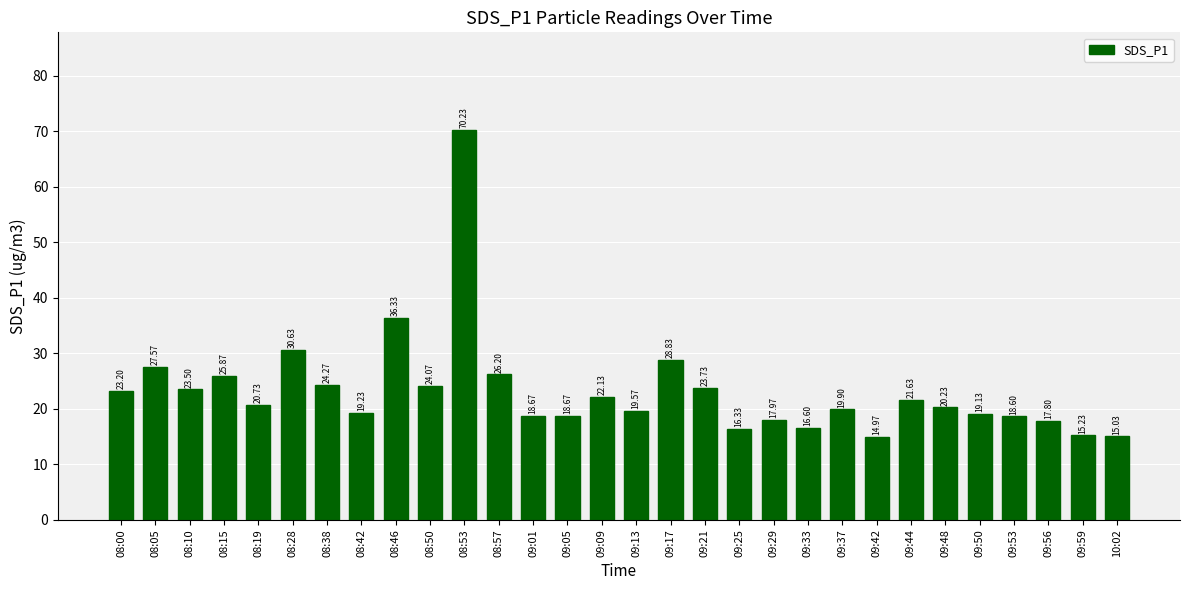

What is the ratio of the value at 08:28 to the value at 09:44?

1.4